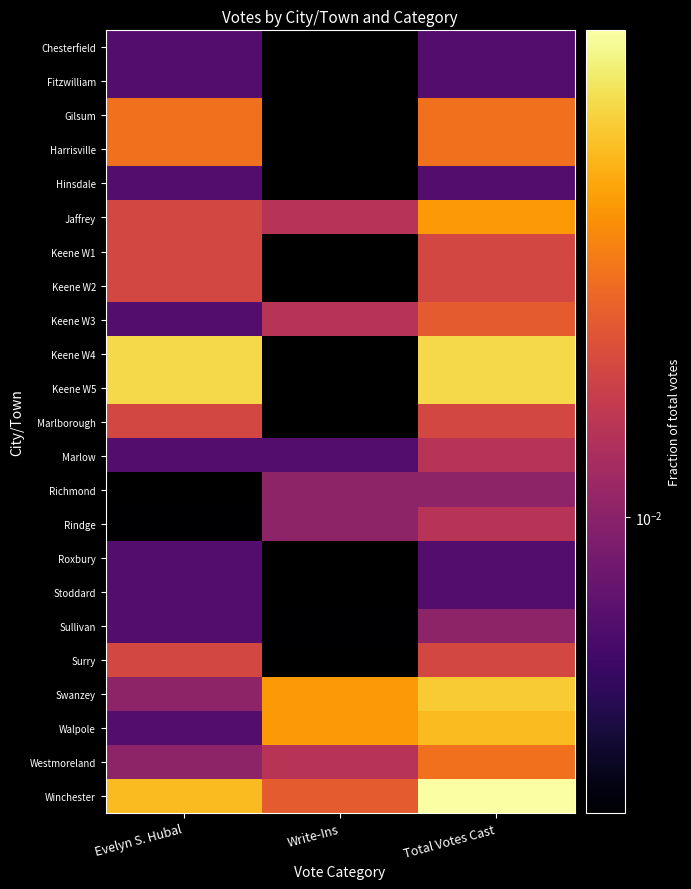

How many series are shown in this chart?

23